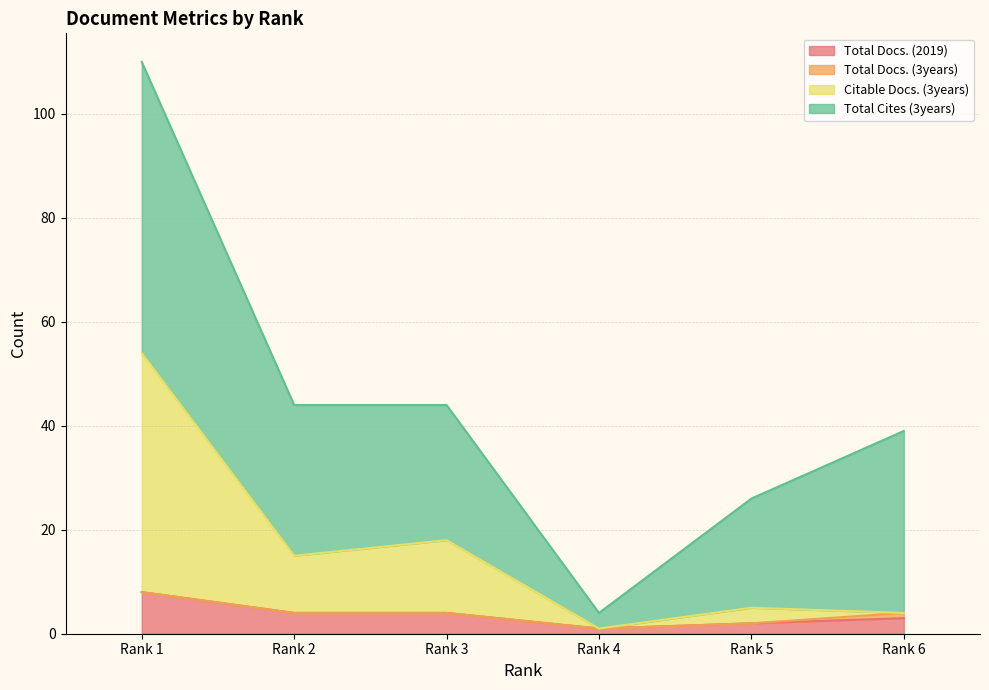

True or false: Citable Docs. (3years) has a value of 24 at Rank 3.

False